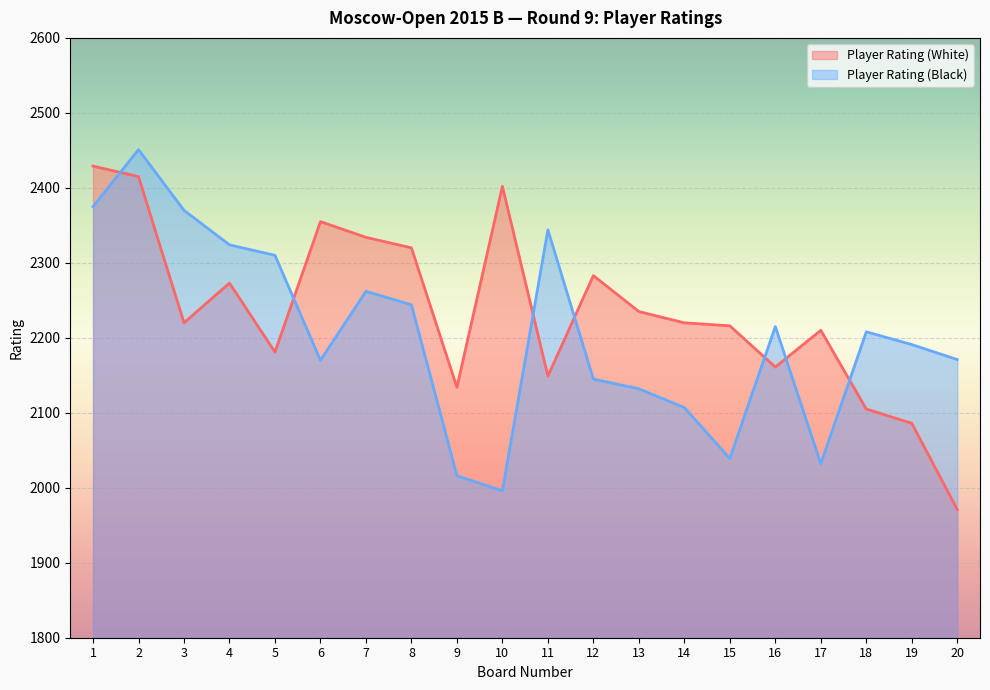

Which series ends up on top after the final intersection of Player Rating (White) and Player Rating (Black)?

Player Rating (Black)